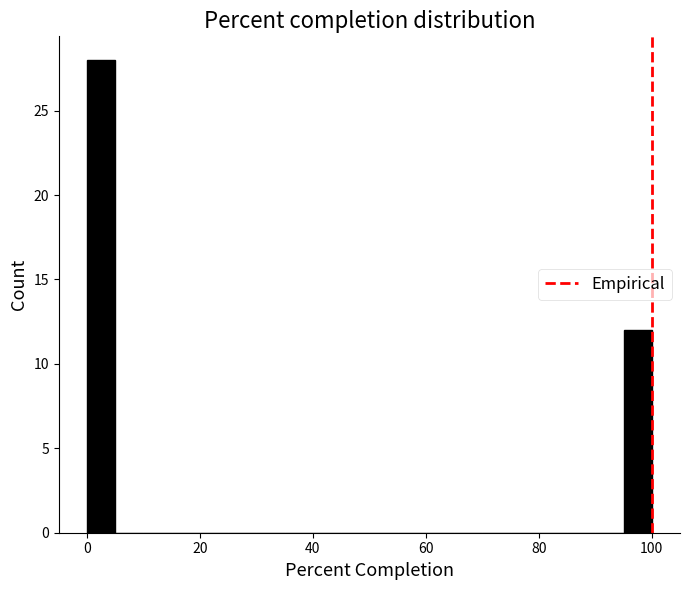

Around what value on the x-axis is the tallest bar? Give the approximate position of its centre, as read against the axis.

2